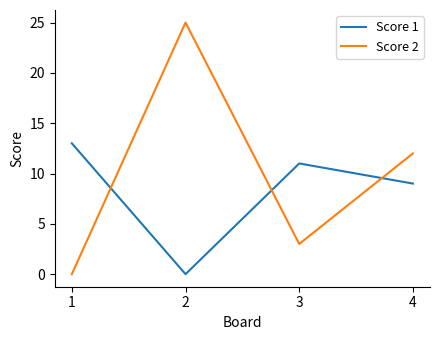

How many interior local peaks does the Score 1 series have?

1